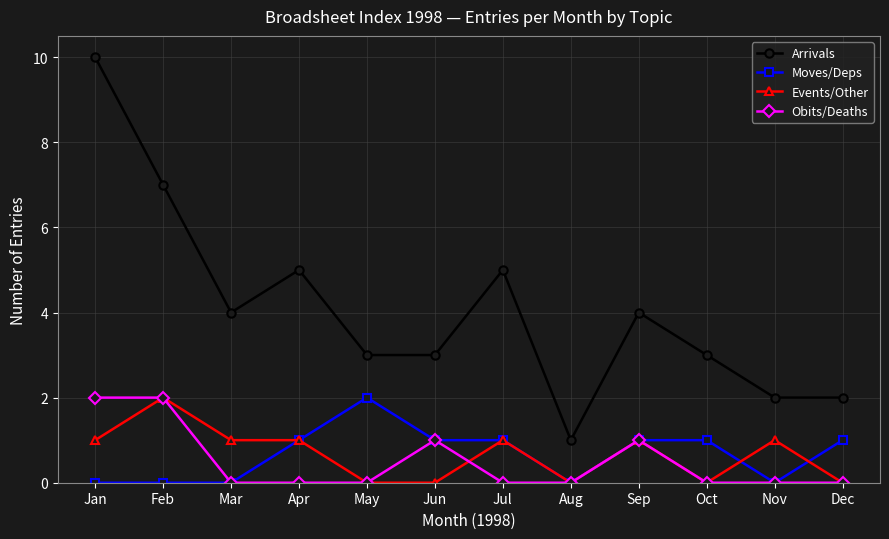

Which category has the highest value across all series?

Jan